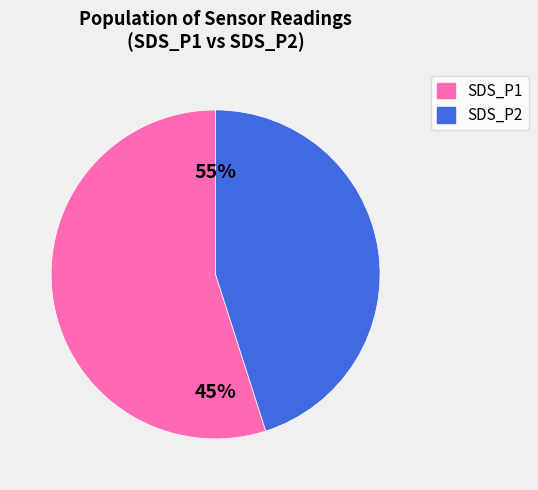

Is it true that 10 is 1% of the pie?

False